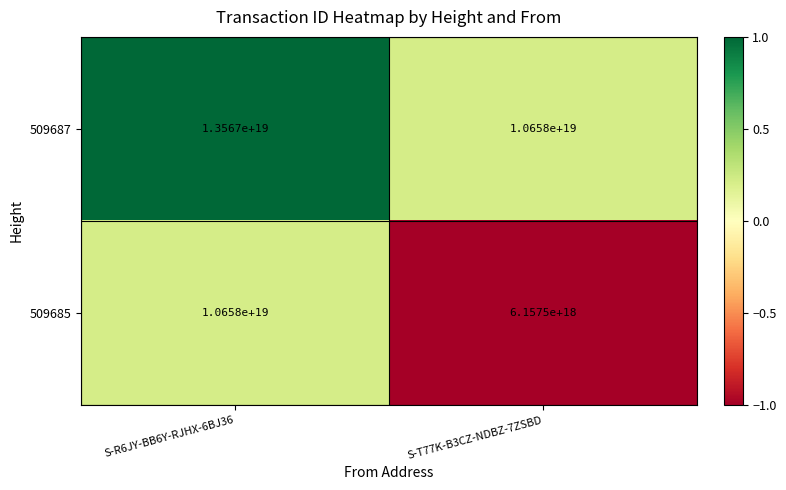

Which series has the largest range (max minus min)?

509685